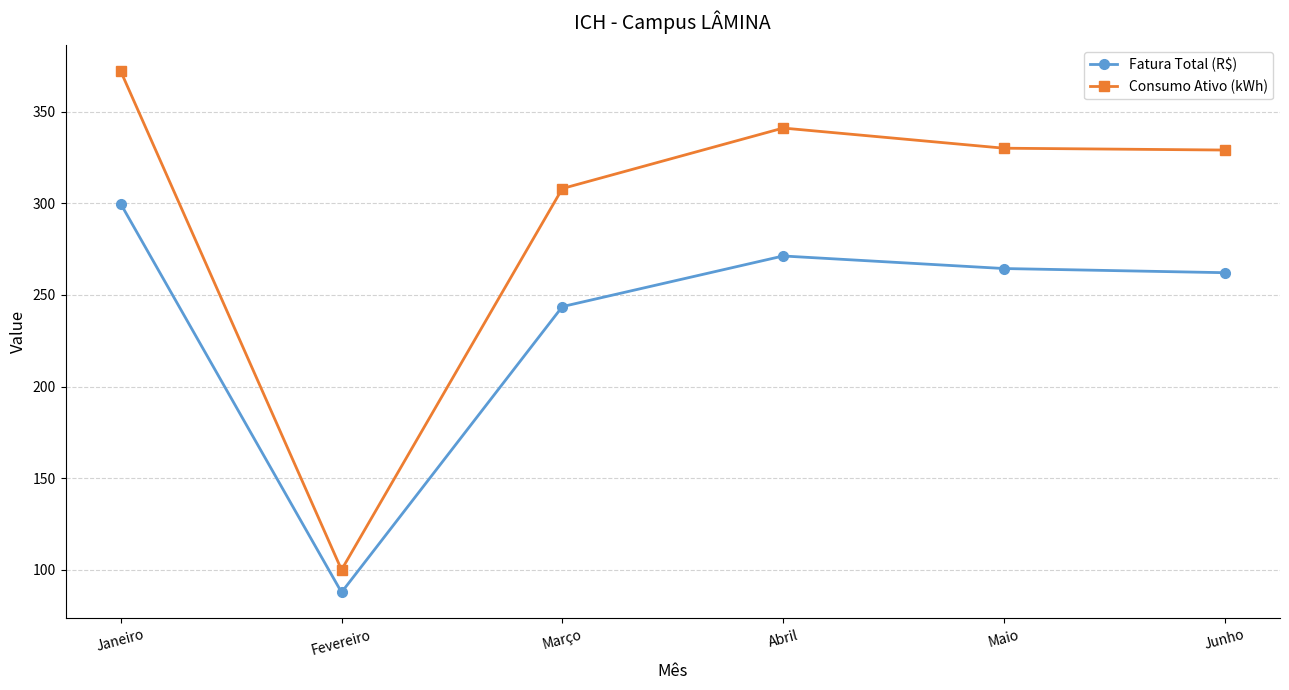

At Junho, list the series in order from largest to smallest.

Consumo Ativo (kWh), Fatura Total (R$)